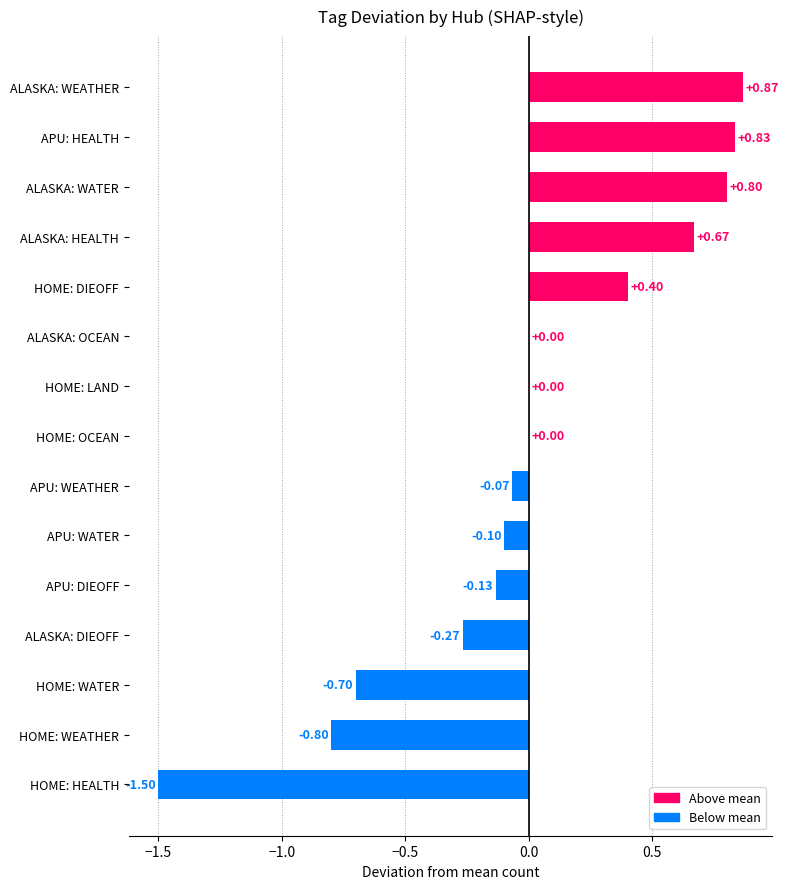

Which has a higher value, APU: WATER or HOME: WATER?

APU: WATER